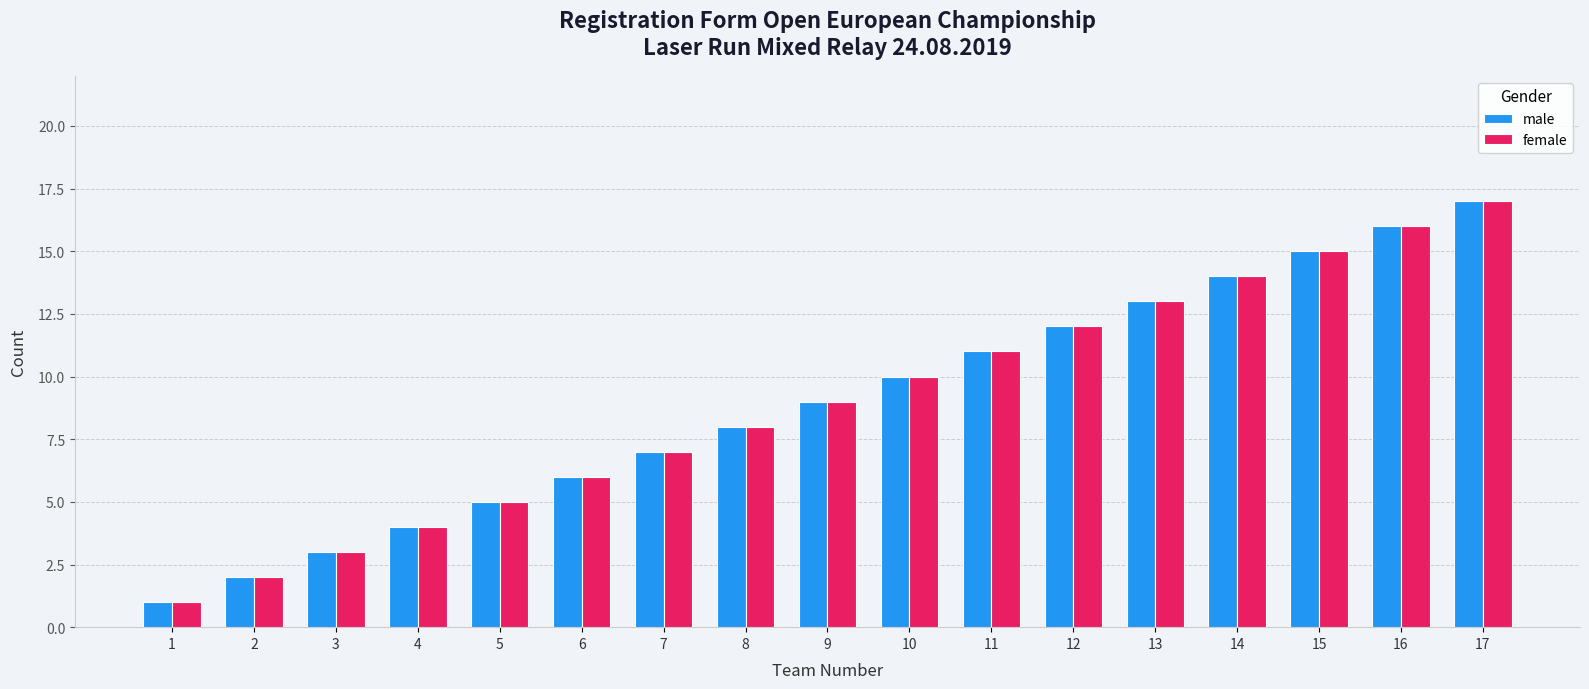

Reading left to right, what are all the values shown in this chart?

male: 1=1	2=2	3=3	4=4	5=5	6=6	7=7	8=8	9=9	10=10	11=11	12=12	13=13	14=14	15=15	16=16	17=17
female: 1=1	2=2	3=3	4=4	5=5	6=6	7=7	8=8	9=9	10=10	11=11	12=12	13=13	14=14	15=15	16=16	17=17